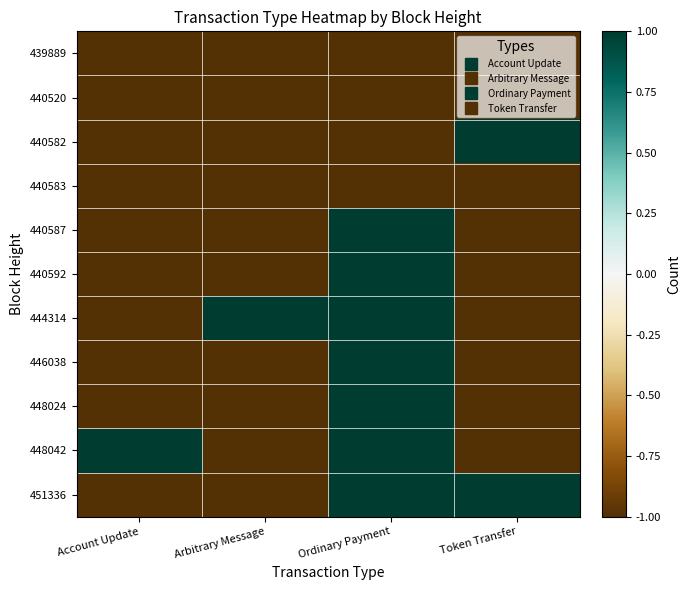

Which series changed the most between Account Update and Arbitrary Message?

444314